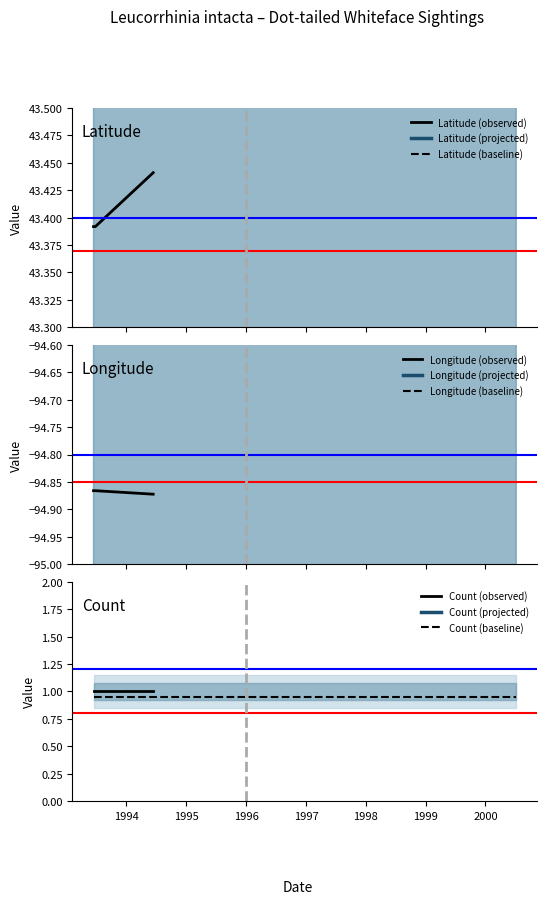

Does the chart display data point markers on the line(s)?

No